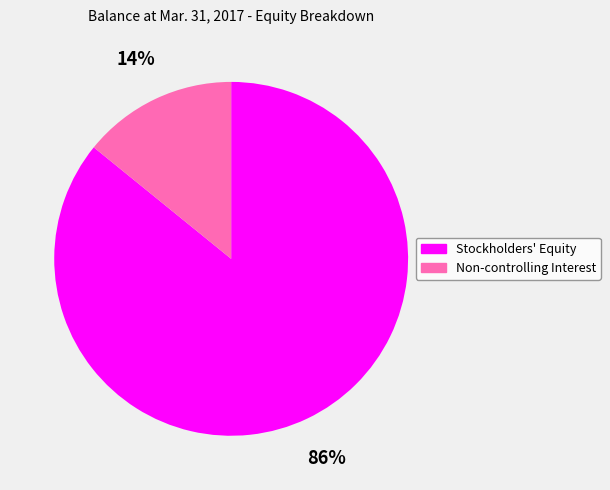

Is Non-controlling Interest the majority of the pie?

No